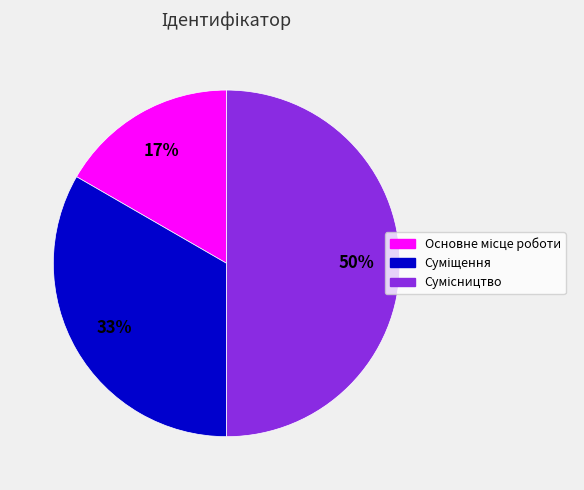

To the nearest percent, what is the difference between the largest and smallest slice percentages?

33%